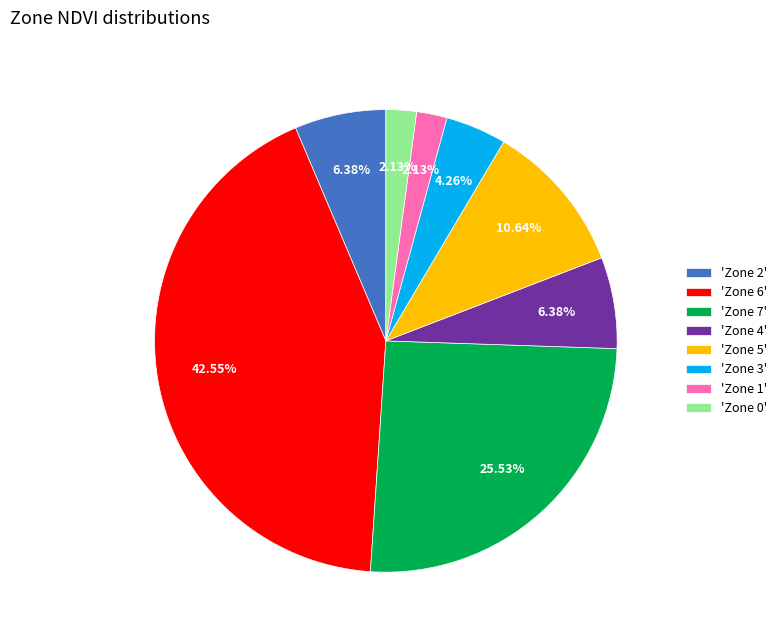

Does 'Zone 1' account for over 50% of the chart?

No